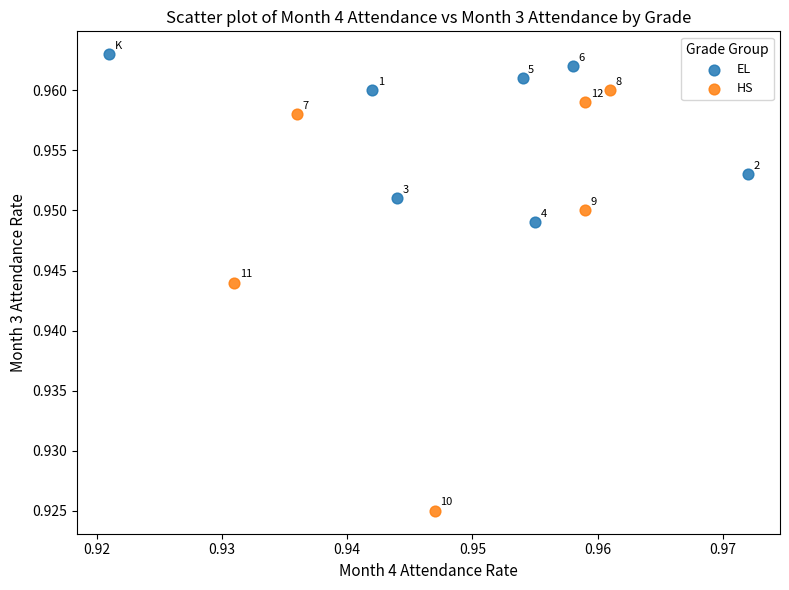

Which series contains the lowest Y value?

HS